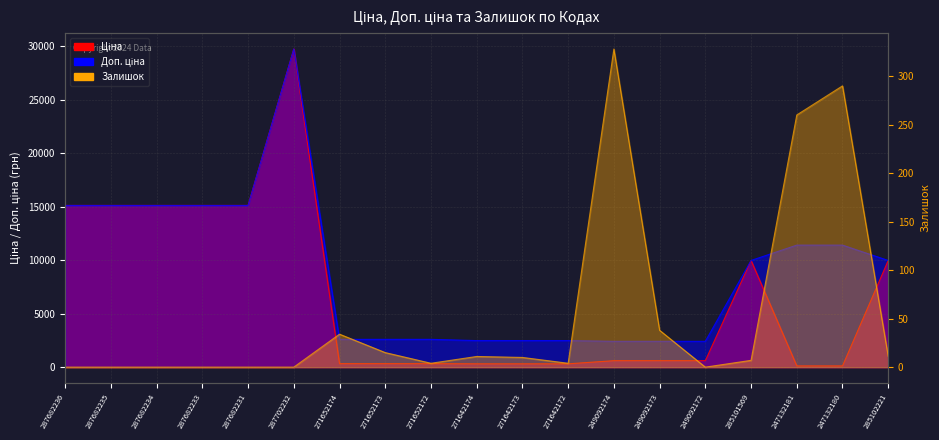

Read the Залишок value at 285101569.

7.0